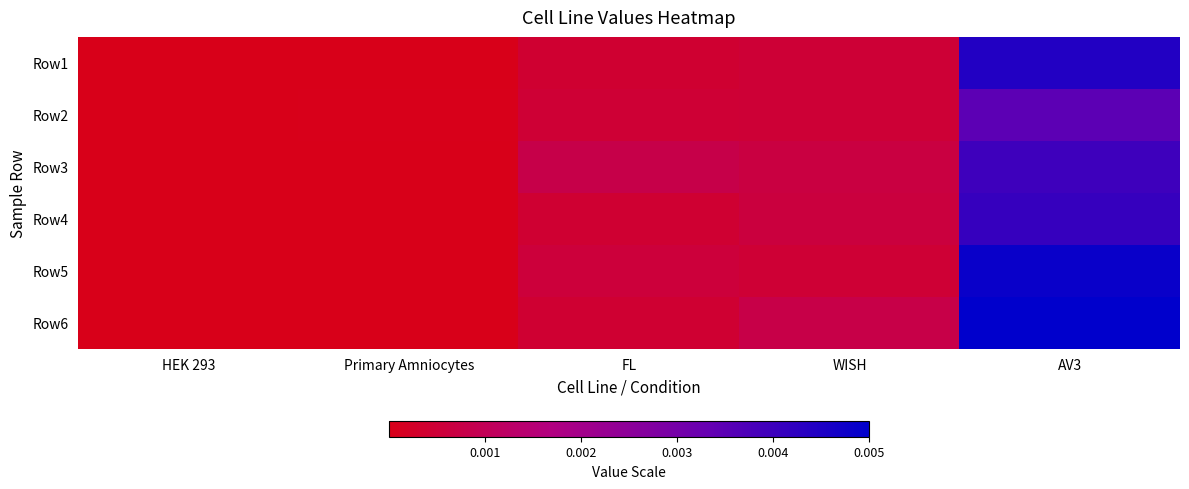

Which has a higher value, AV3 or HEK 293?

AV3